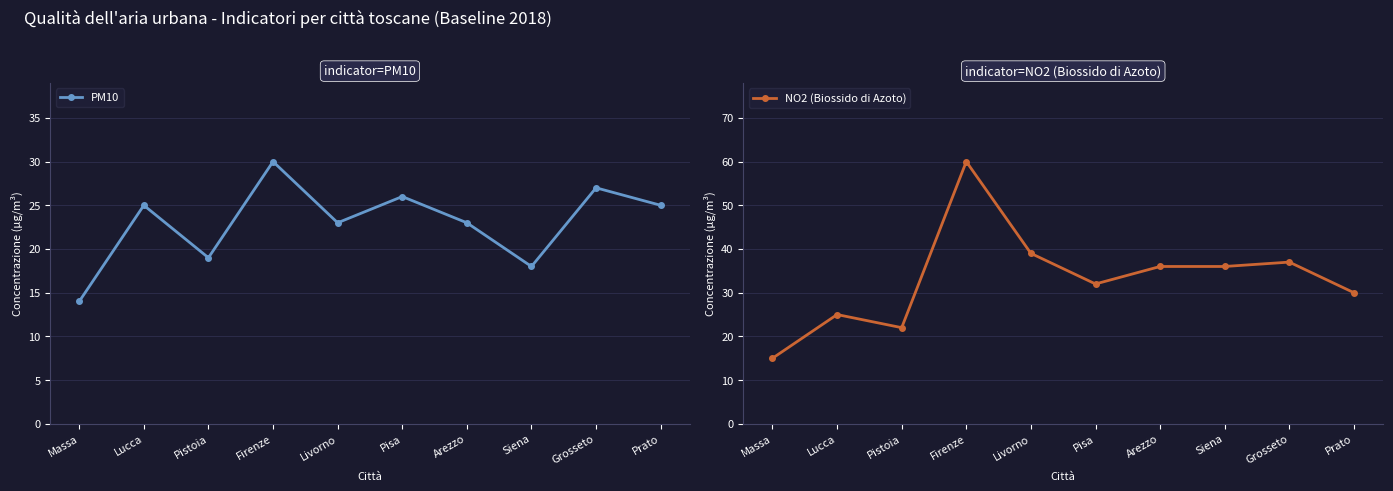

True or false: NO2 (Biossido di Azoto) and PM10 intersect in this chart.

False